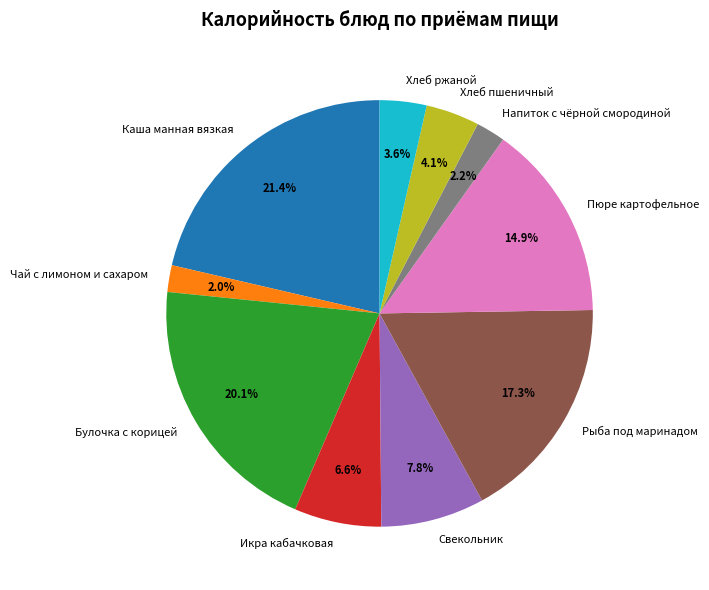

To the nearest percent, what is the difference between the Булочка с корицей and Рыба под маринадом slice percentages?

3%